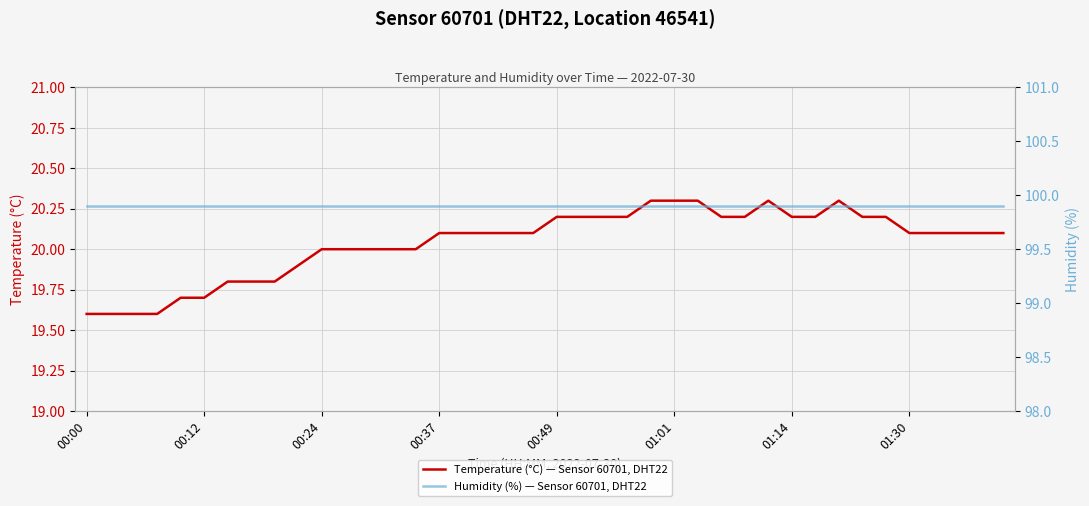

What is the lowest value of the Temperature (°C) — Sensor 60701, DHT22 series?

19.6